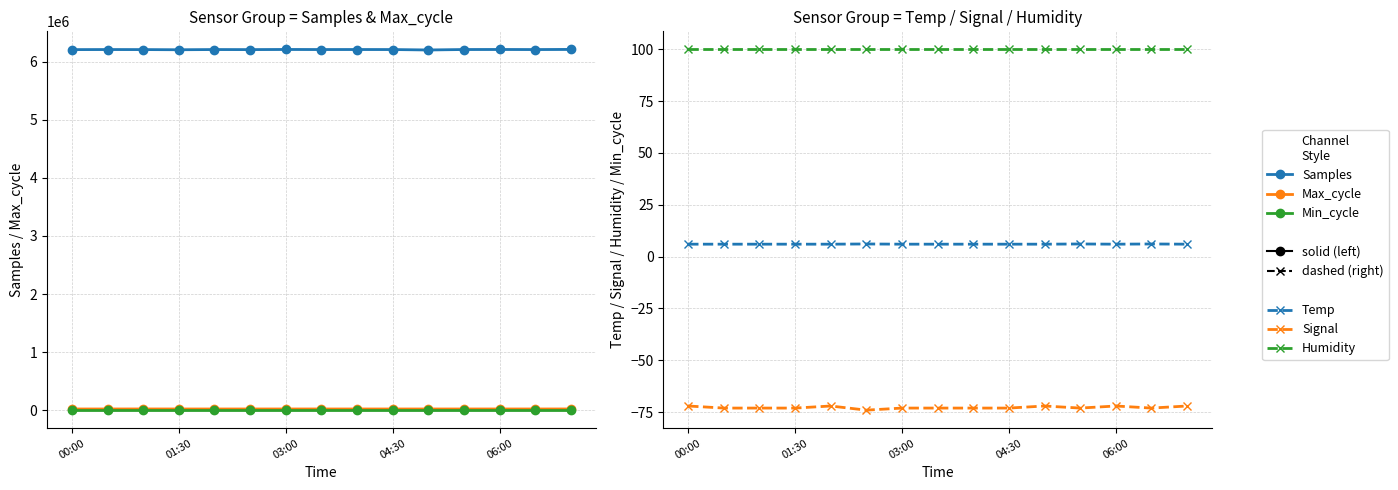

What is the lowest value of the Max_cycle series?

19900.0